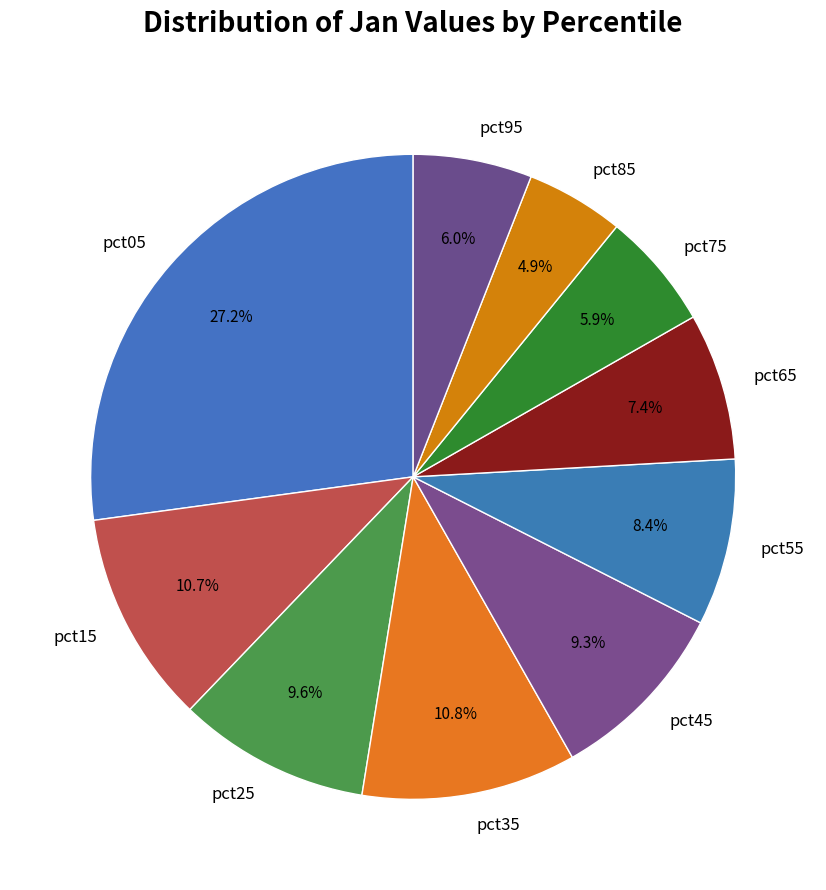

Combined, what portion of the pie is pct15 and pct45?

20.0%